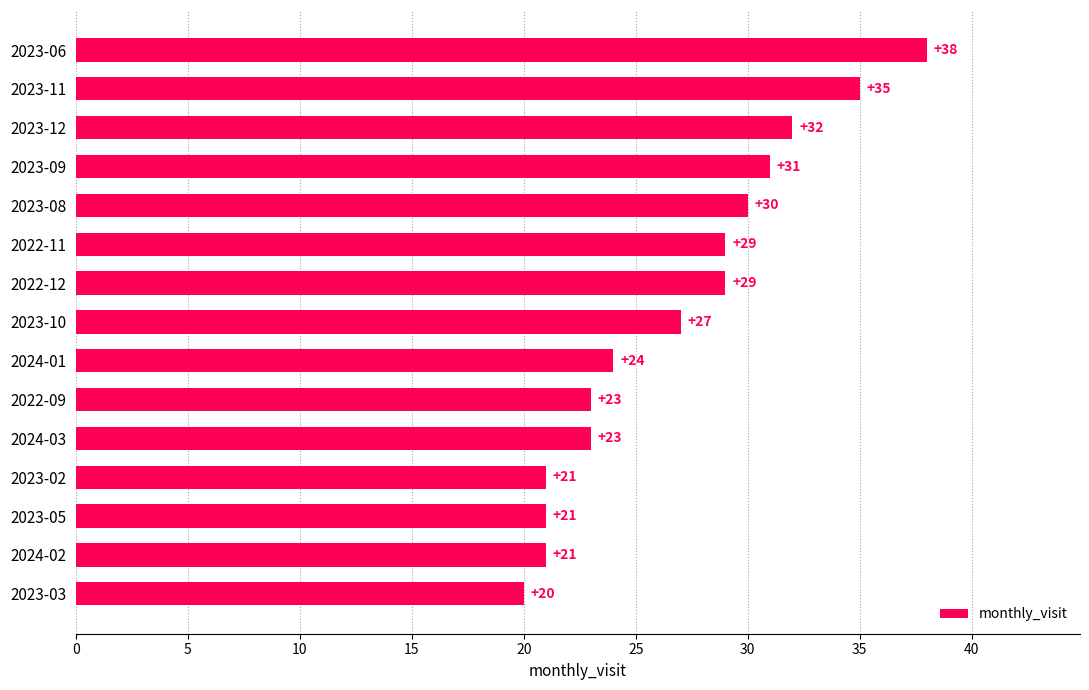

What is the label of the 13th bar from the top?

2023-05